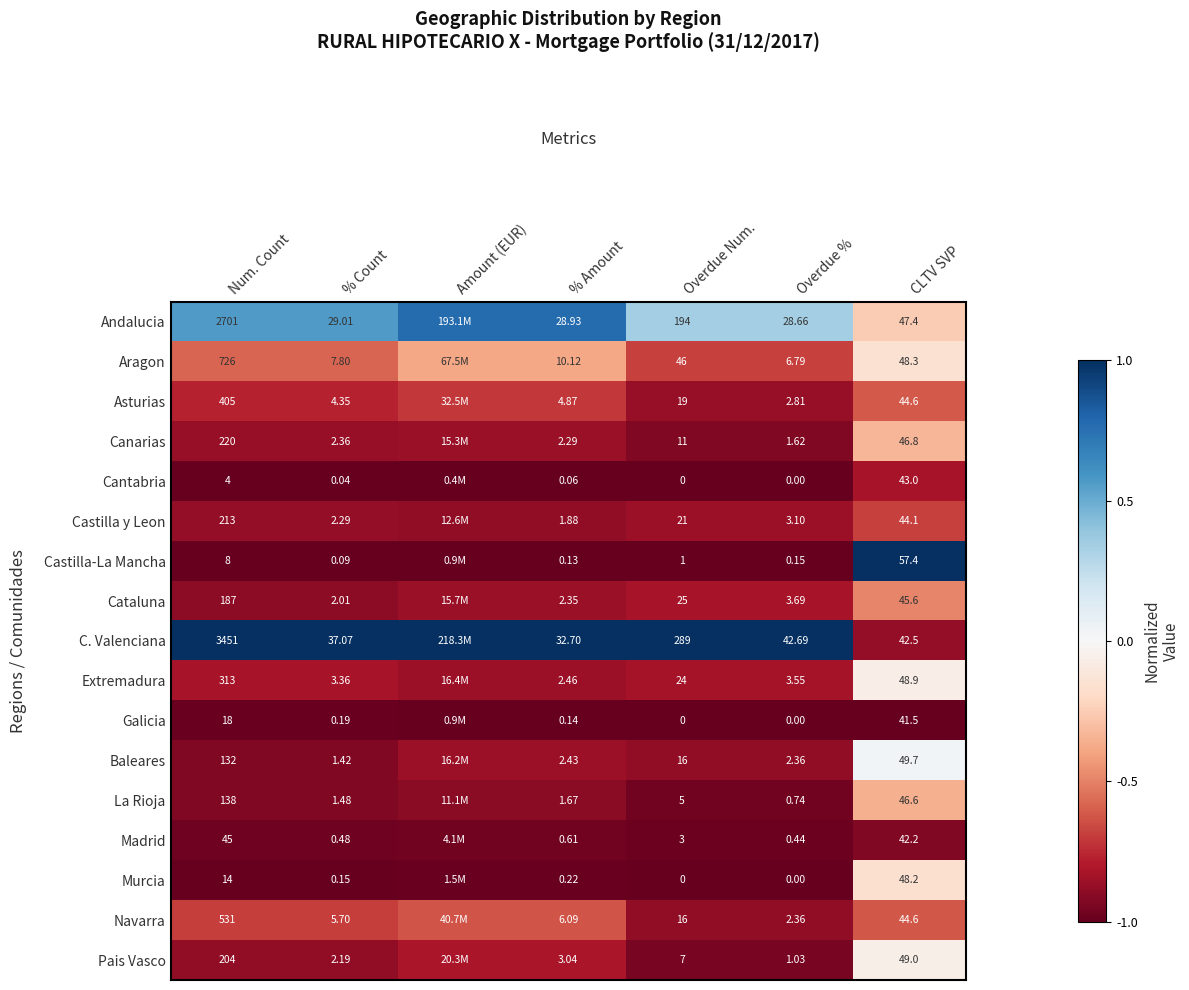

At % Count, list the series in order from smallest to largest.

Cantabria, Castilla-La Mancha, Murcia, Galicia, Madrid, Baleares, La Rioja, Cataluna, Pais Vasco, Castilla y Leon, Canarias, Extremadura, Asturias, Navarra, Aragon, Andalucia, C. Valenciana